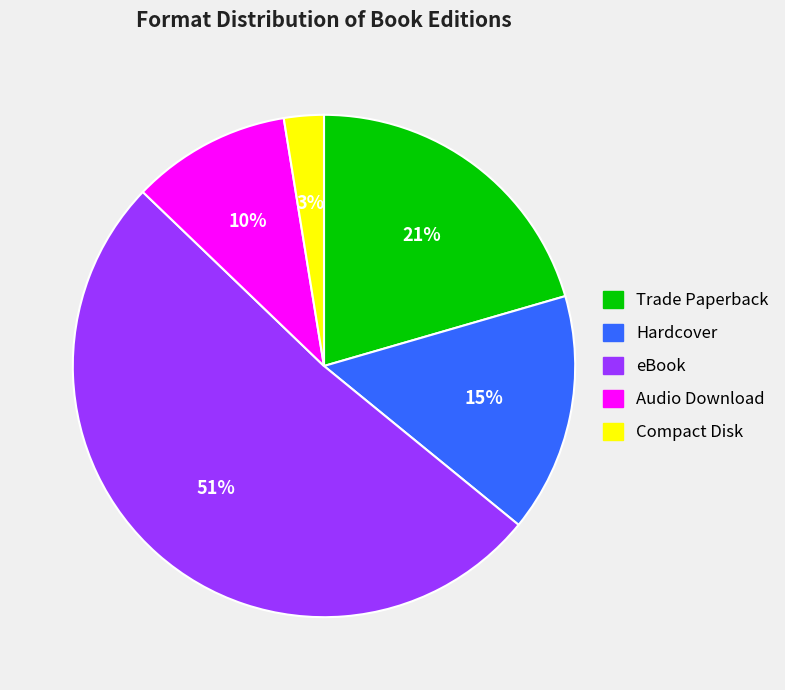

Is it true that Audio Download is 10% of the pie?

True